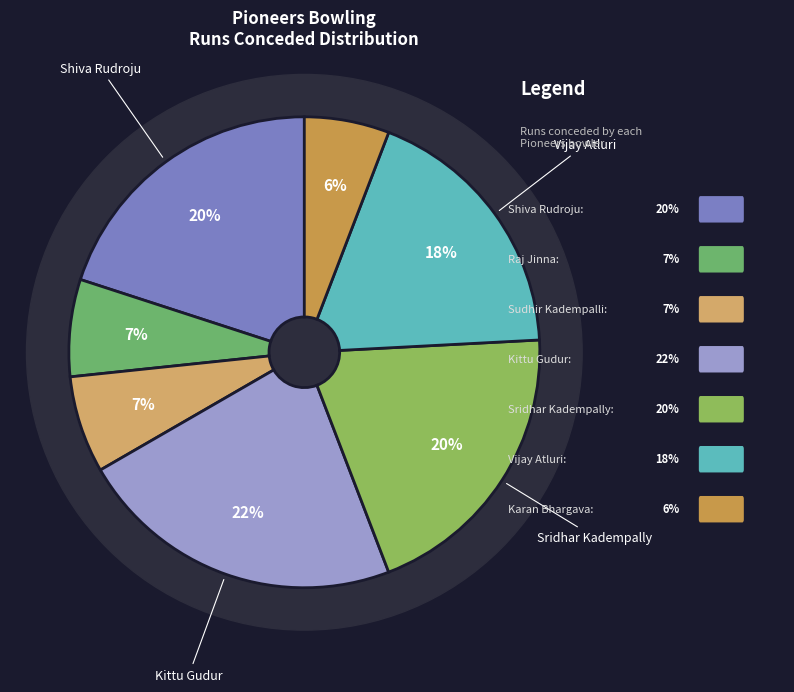

Combined, do Shiva Rudroju and Karan Bhargava account for over 50%?

No